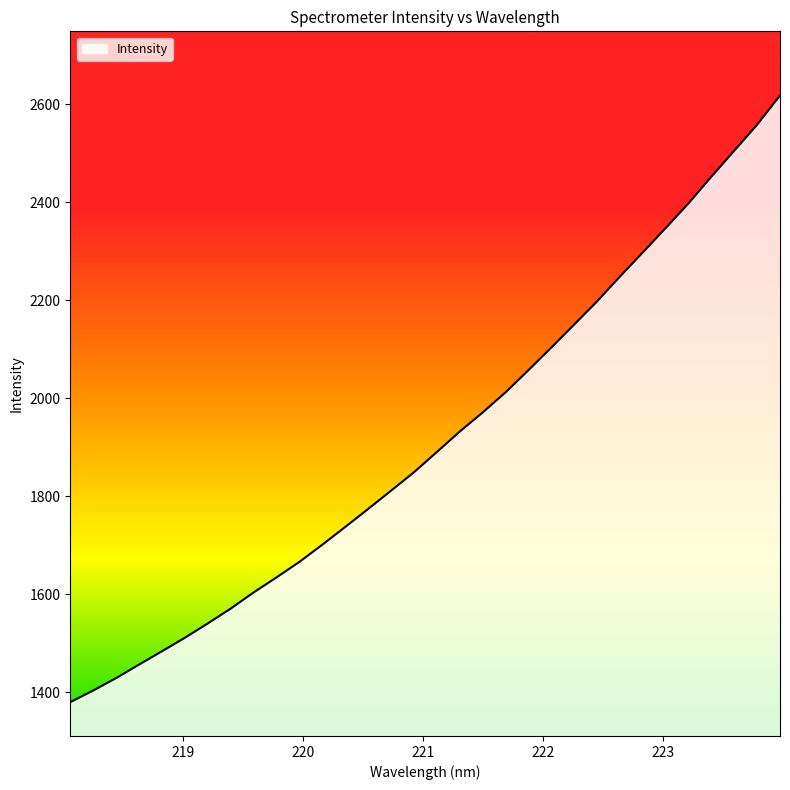

How many categories are shown in the chart?

32